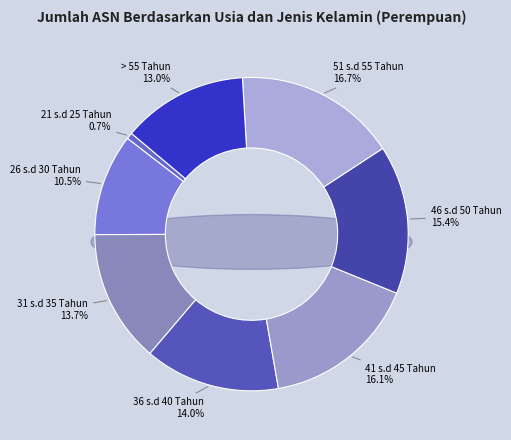

Which category has the biggest portion of the pie?

51 s.d 55 Tahun